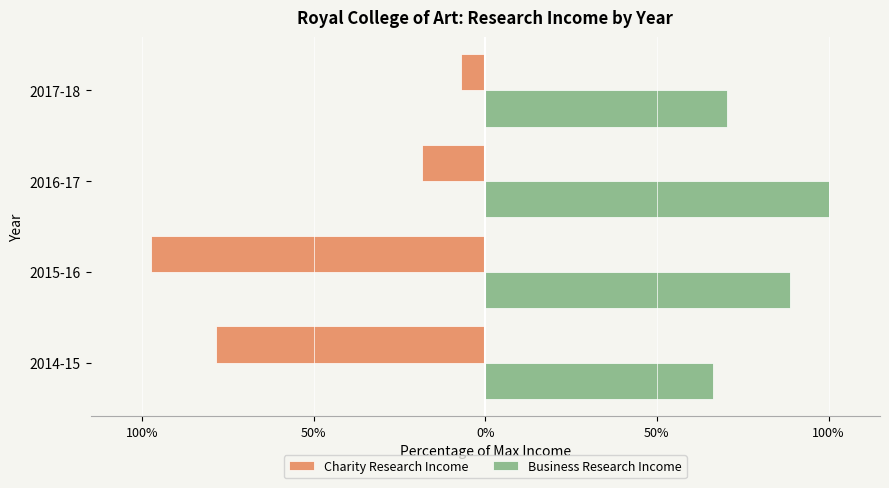

What are all the series names shown in the legend?

Charity Research Income, Business Research Income